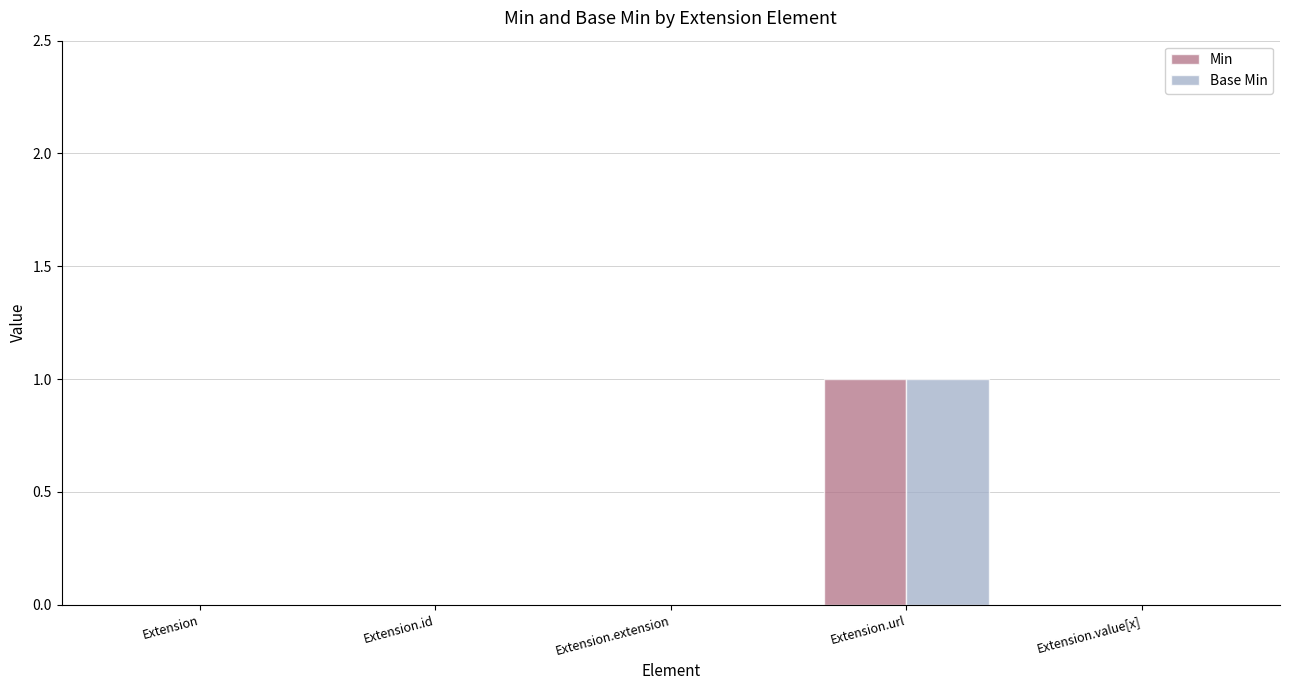

The Min series shows 1 at Extension.url. True or false?

True